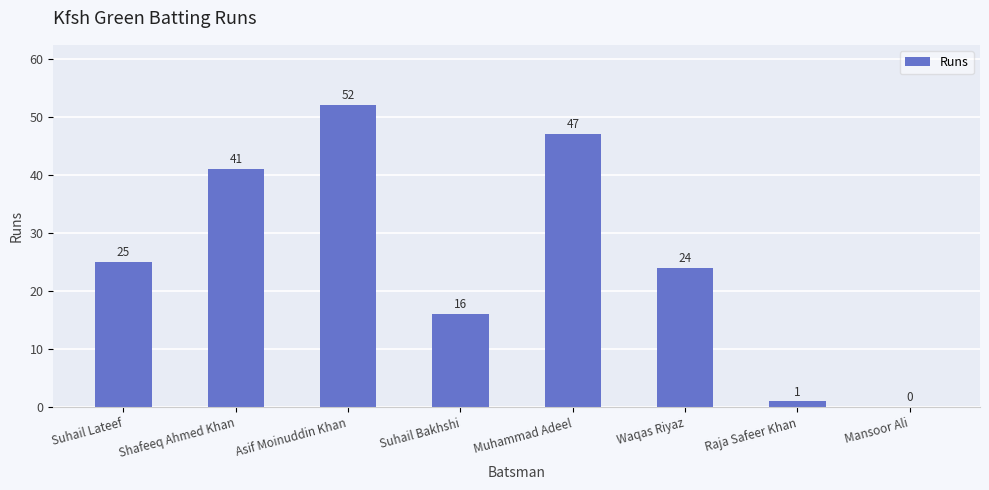

Which category has the highest value across all series?

Asif Moinuddin Khan